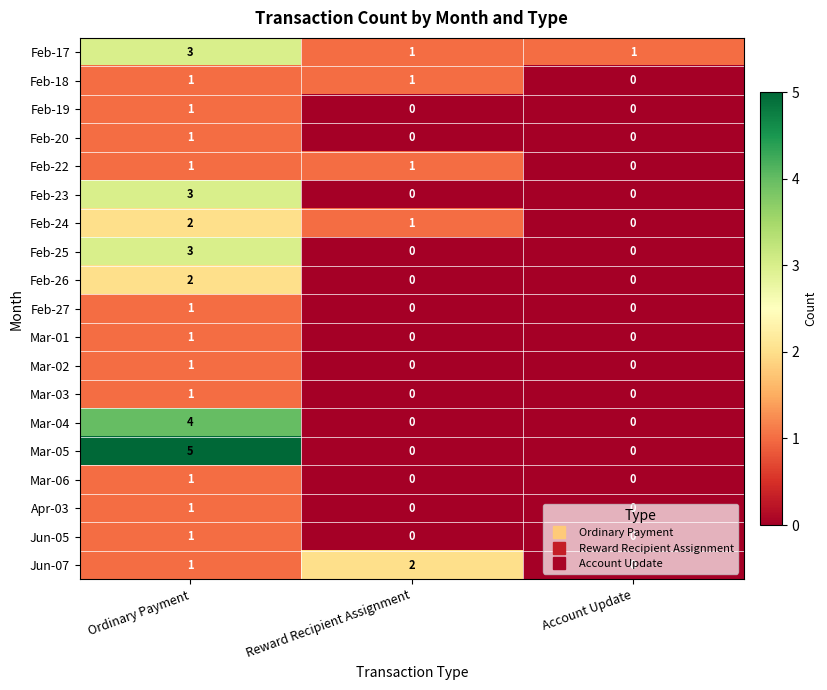

How many Mar-02 values are between 0 and 1?

3